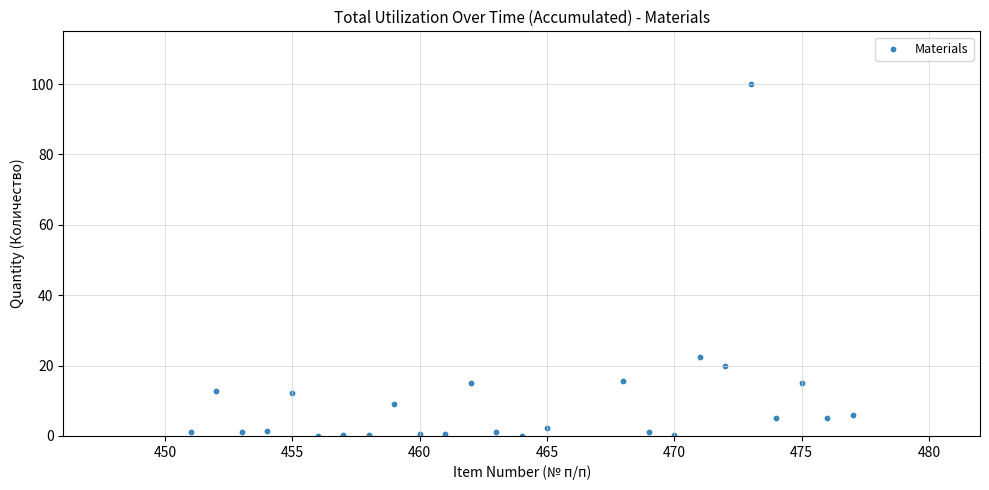

What Y value in the scatter plot is closest to 50?

22.6